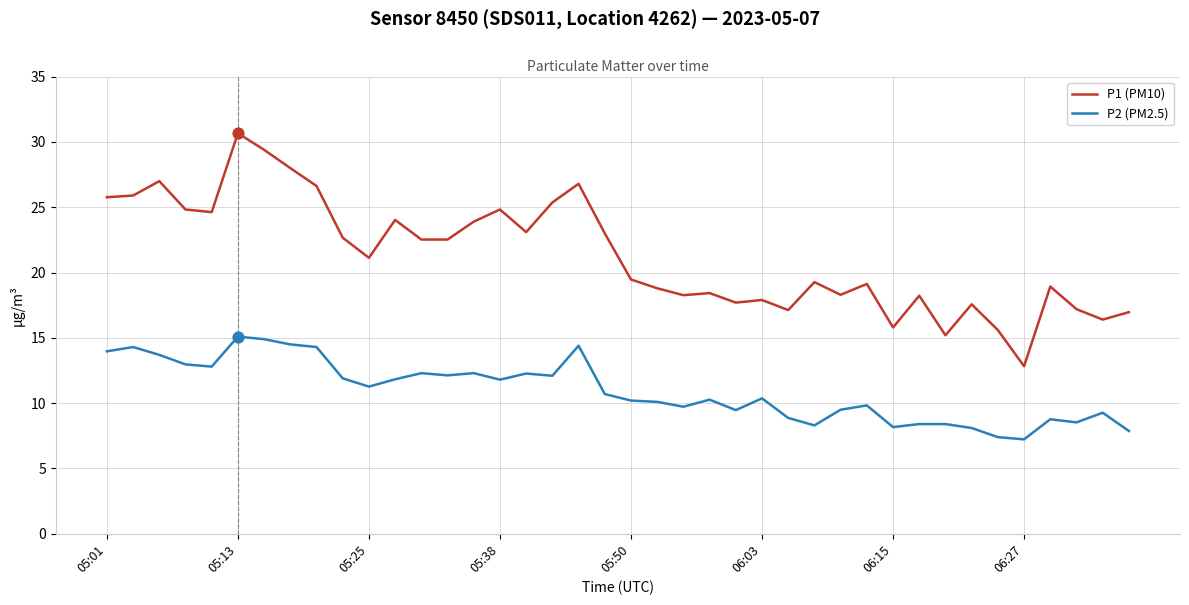

Which series has the widest spread of values?

P1 (PM10)